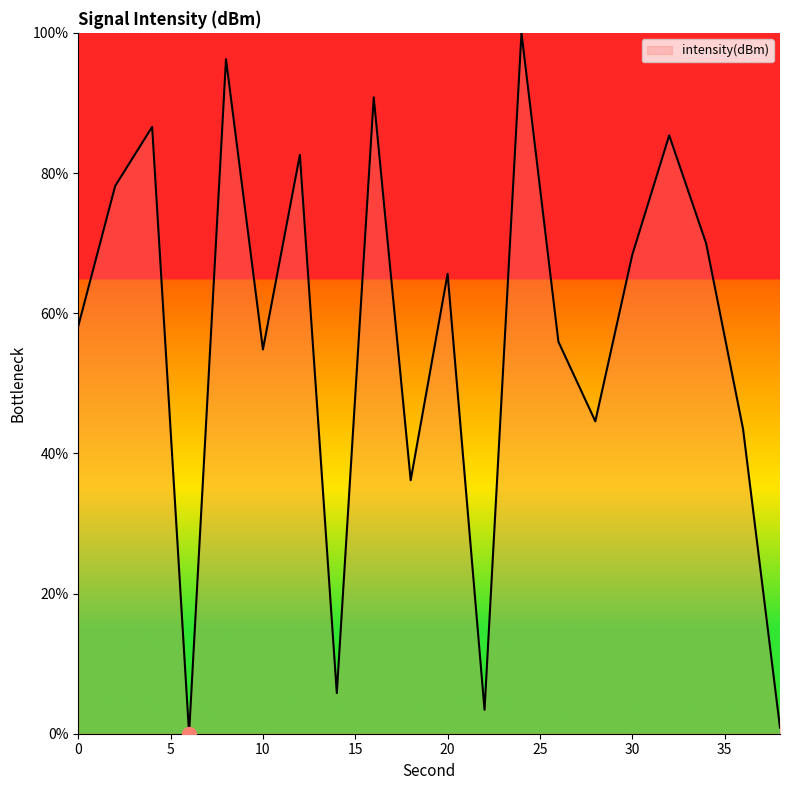

What is the maximum value shown in the chart?

100.0